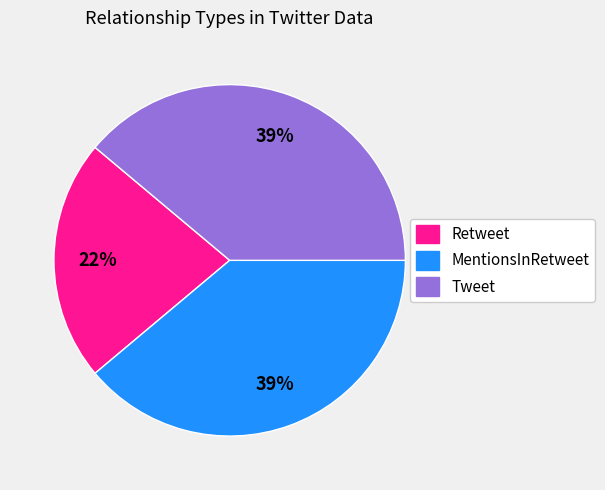

Does any single category account for the majority?

No